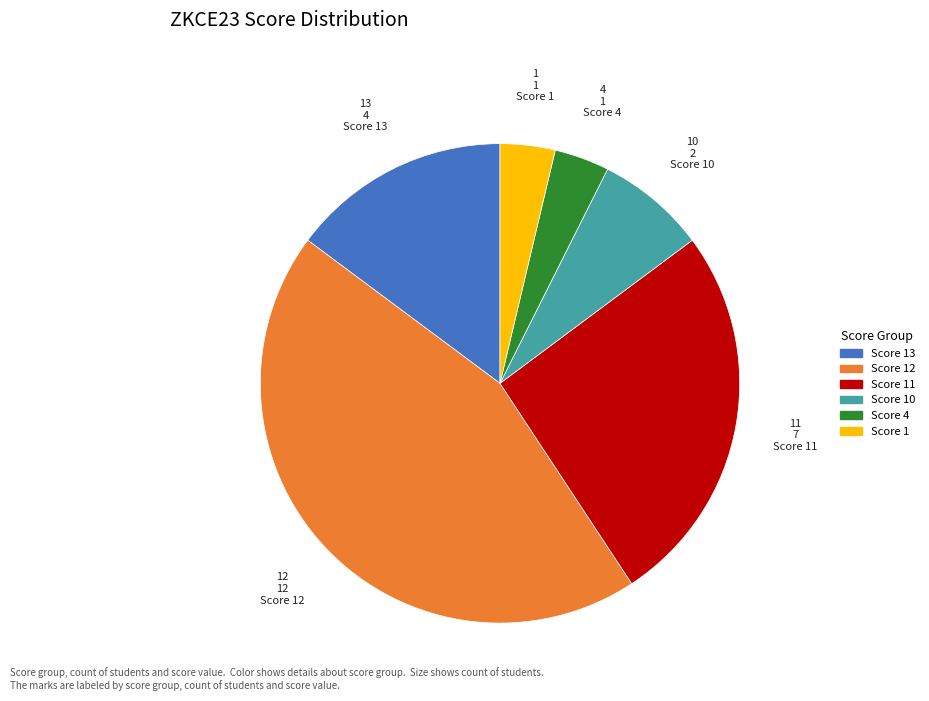

Is there any slice that represents more than half of the pie?

No